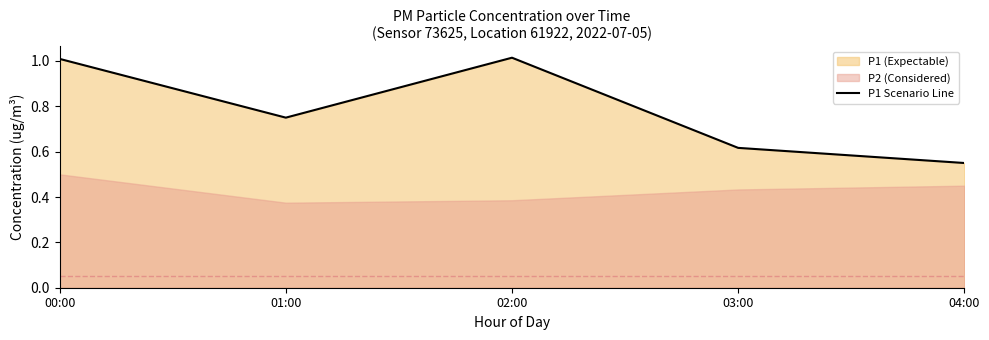

What value does the data have at 00:00?

1.0